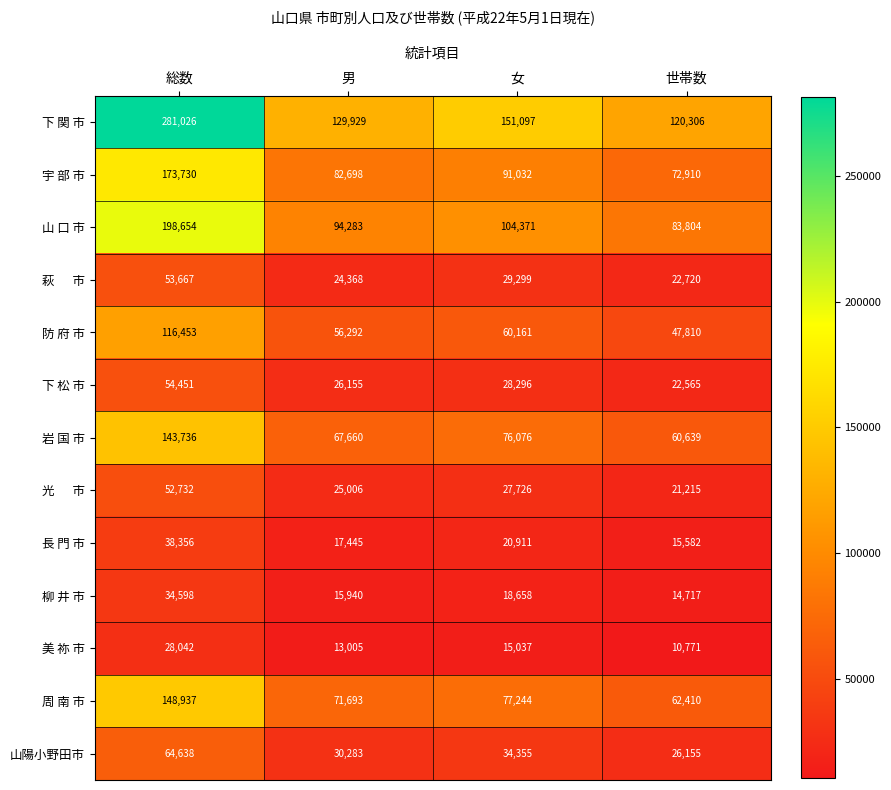

Is it true that 周 南 市 equals 125077 at 男?

False